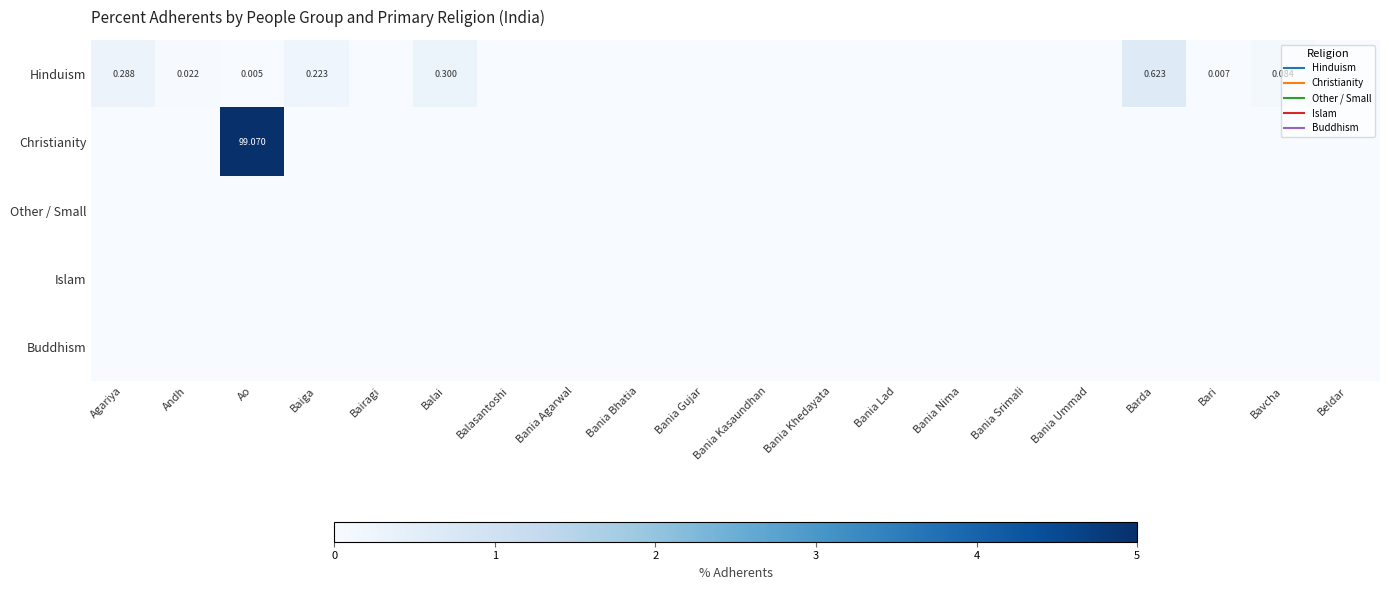

At which category does the chart reach its minimum across all series?

Bairagi